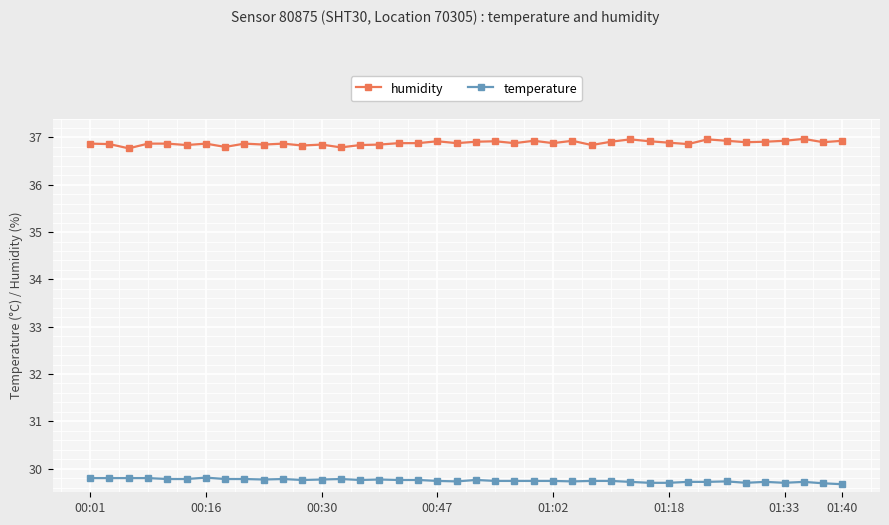

Is this an area chart (filled region under the line)?

No